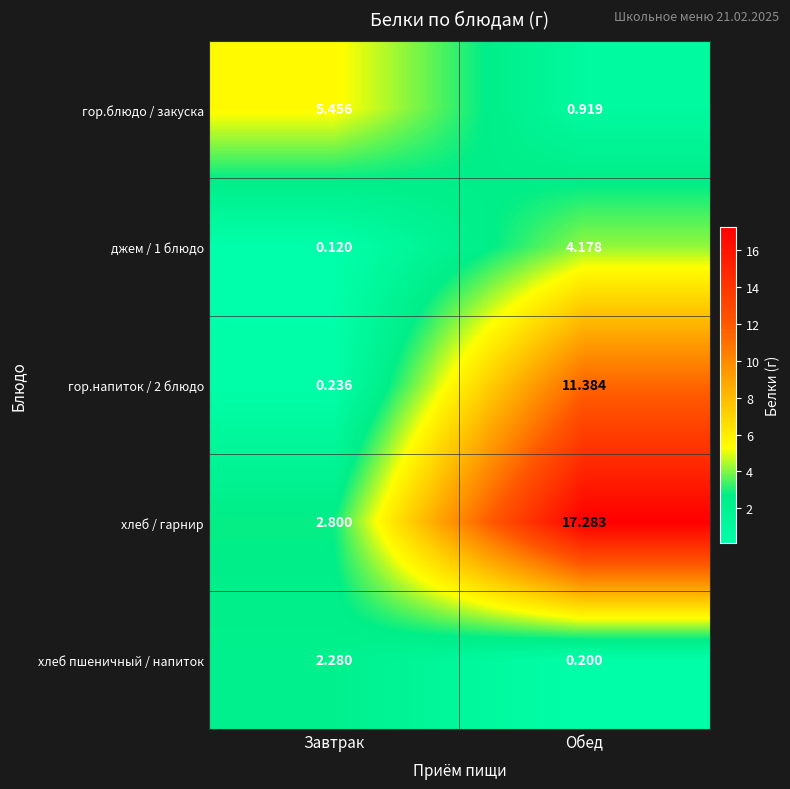

At which label does гор.напиток / 2 блюдо reach its peak?

Обед